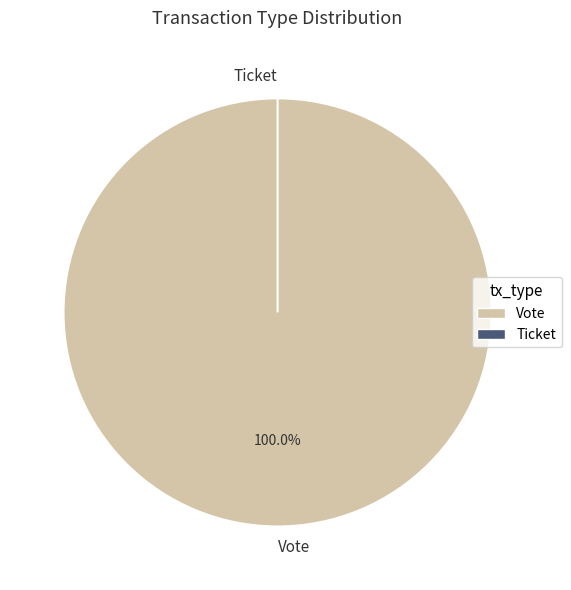

To the nearest percent, what is the combined percentage of Ticket and Vote?

100%